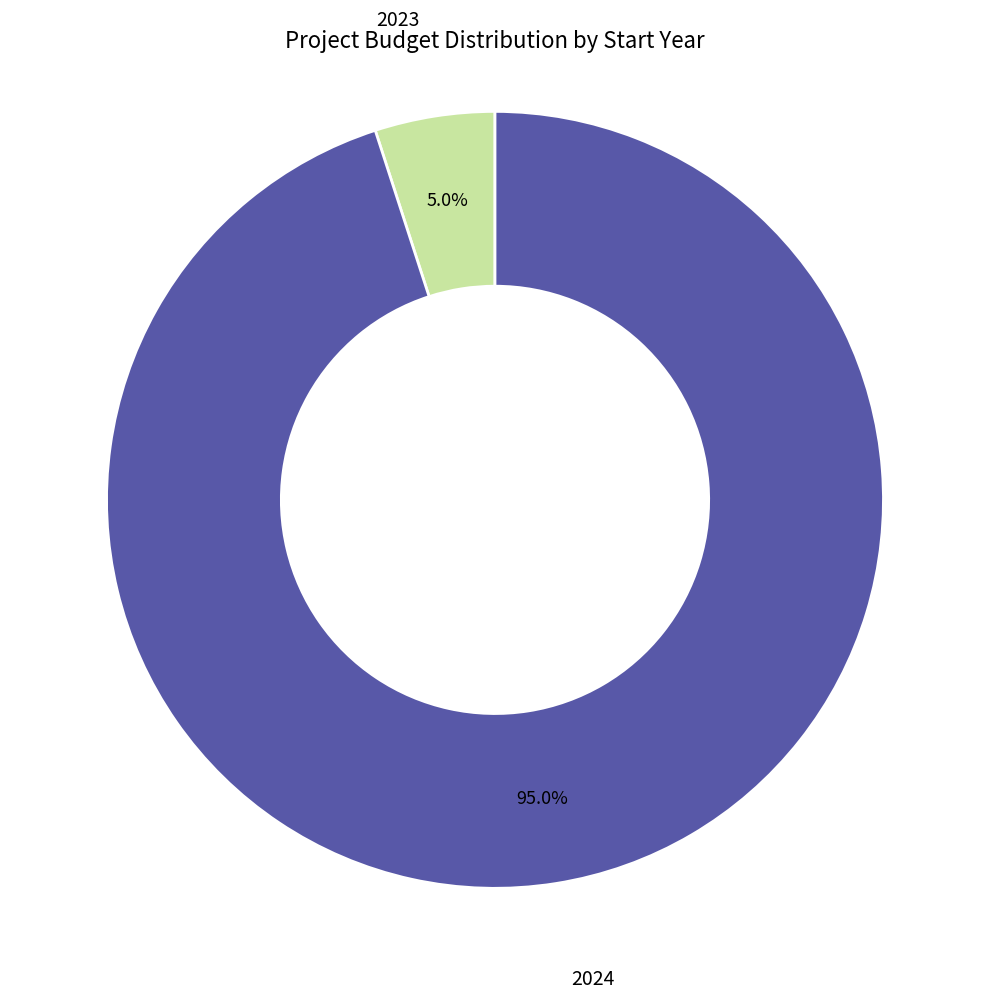

To the nearest percent, what is the average slice percentage?

50%